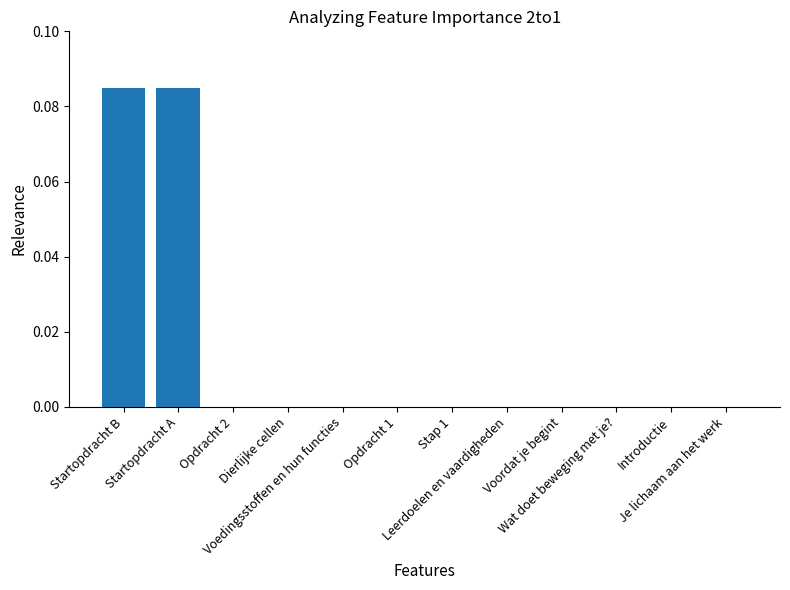

How many data points does each series have?

12